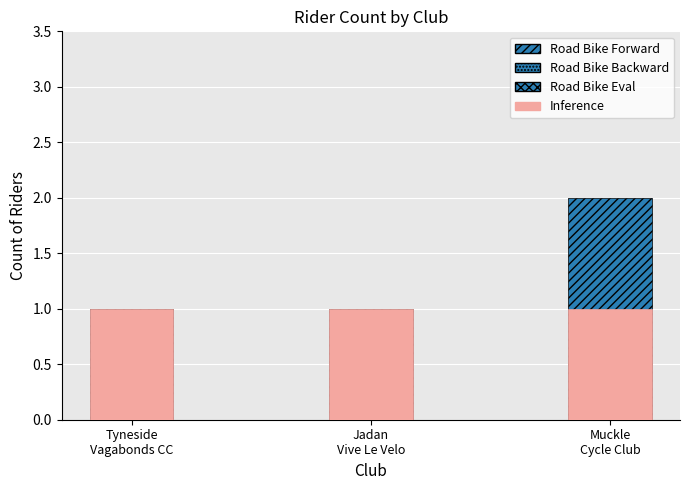

How many series are shown in this chart?

4